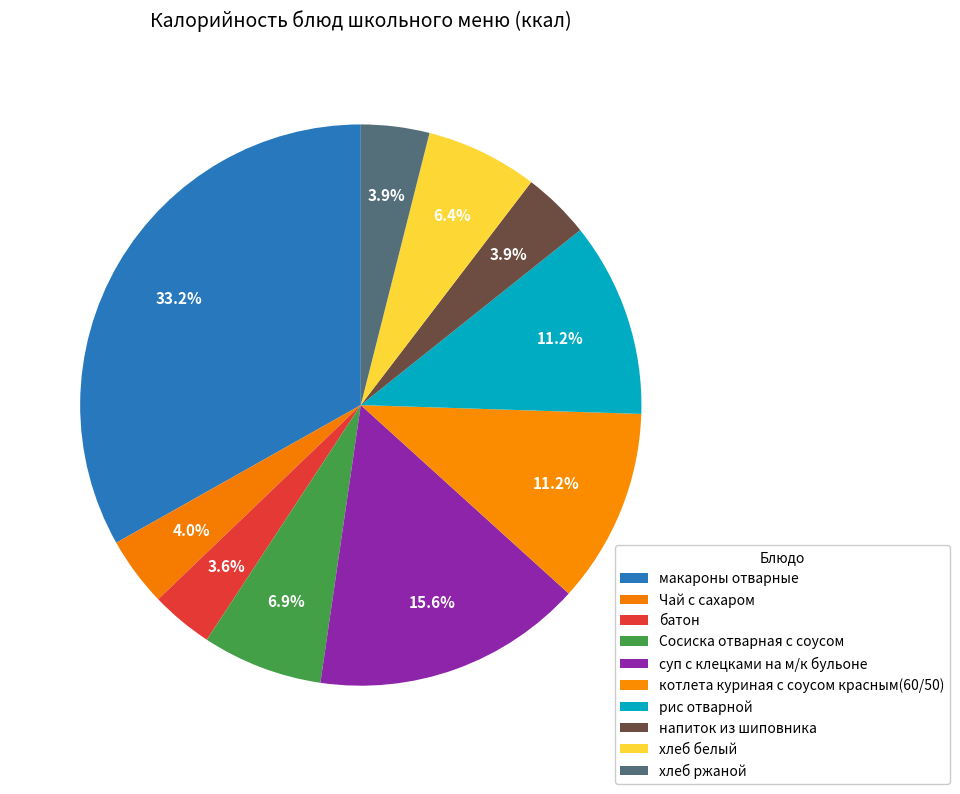

Rank the categories by value from highest to lowest.

макароны отварные, суп с клецками на м/к бульоне, котлета куриная с соусом красным(60/50), рис отварной, Сосиска отварная с соусом, хлеб белый, Чай с сахаром, хлеб ржаной, напиток из шиповника, батон